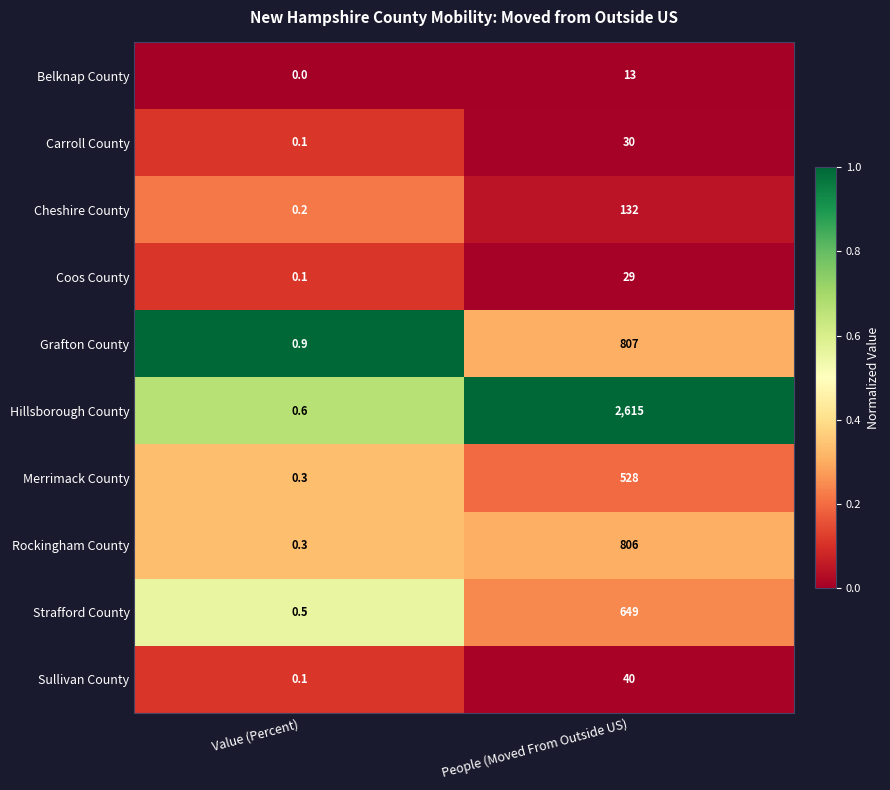

What is the sum of all Merrimack County values?

528.3